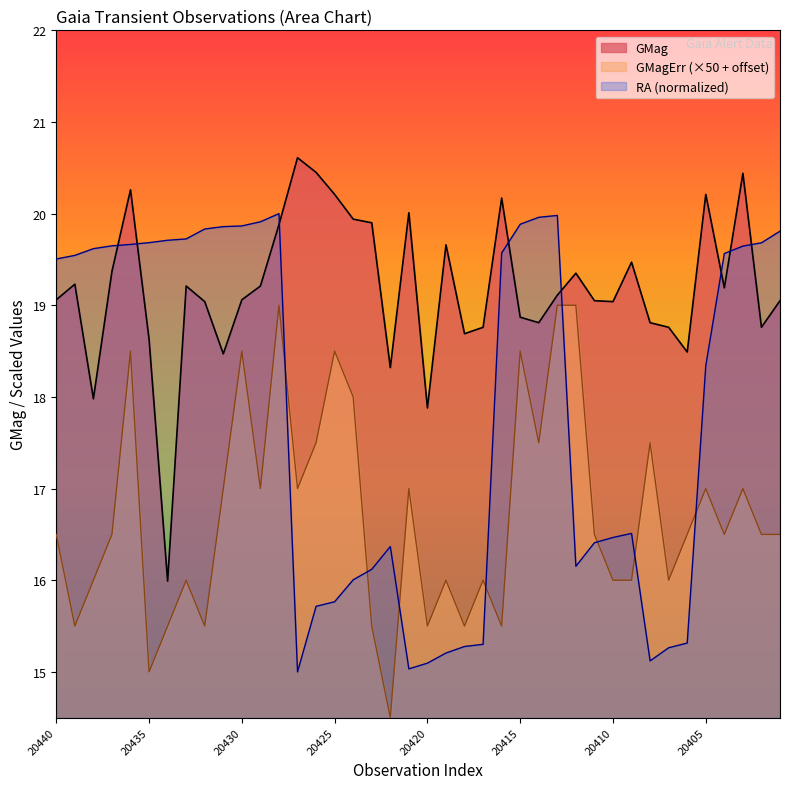

What is the total value across all series at GaiaX22-20419?

50.9